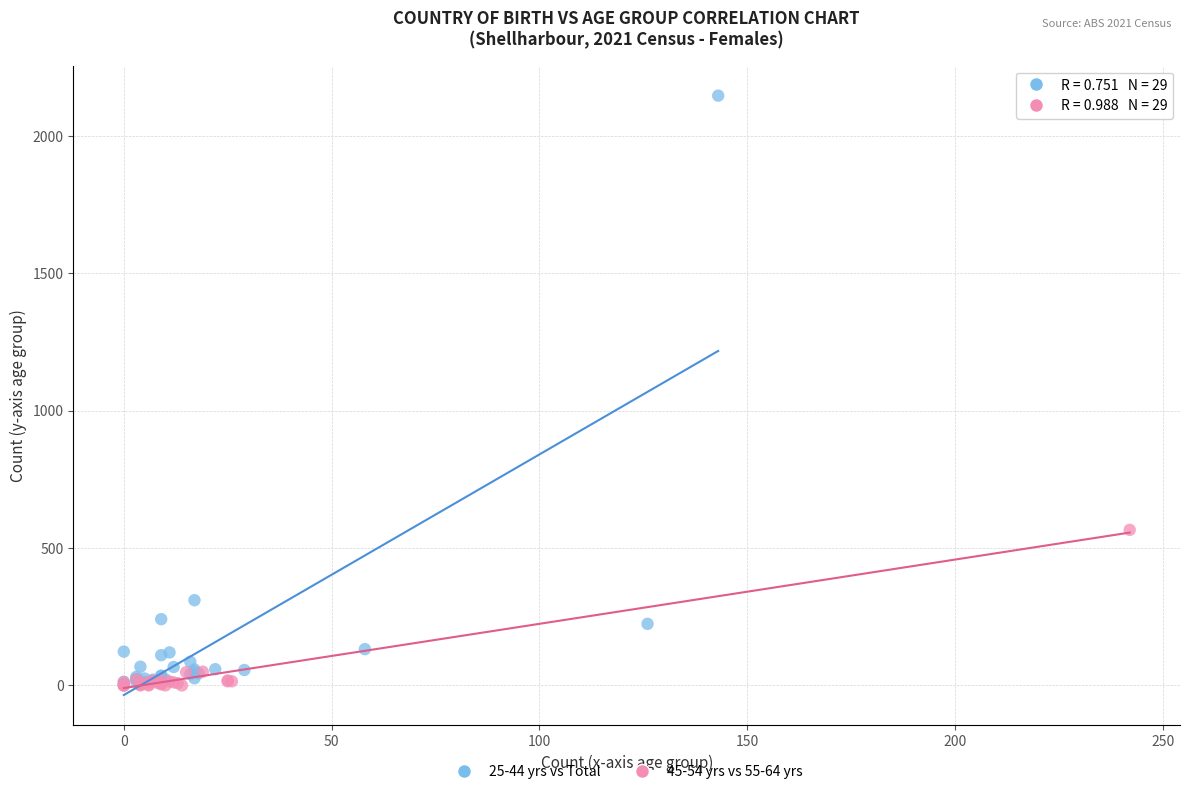

Which series contains the highest Y value?

25-44 yrs vs Total